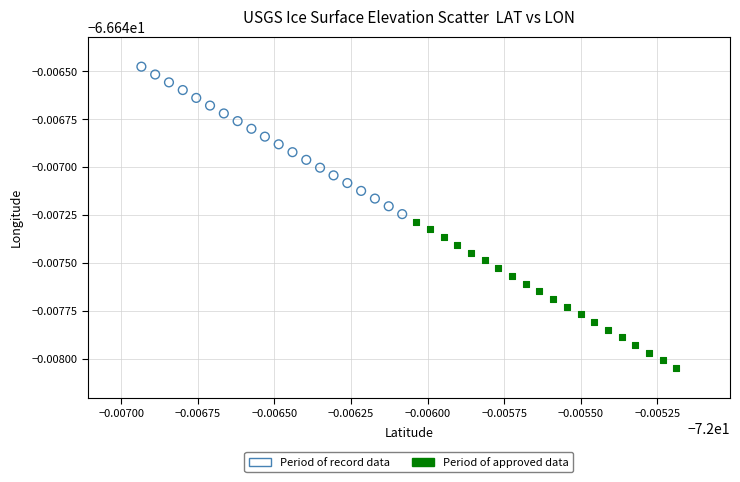

What are all the series names shown in the legend?

Period of record data, Period of approved data